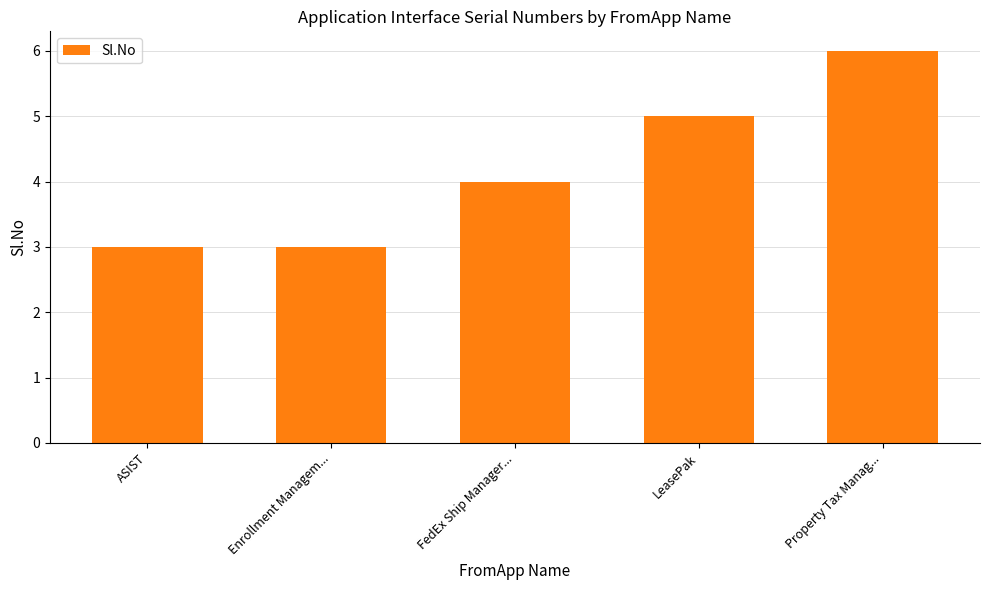

Reading right to left, list all the values displayed in this chart.

Property Tax Manag...=6	LeasePak=5	FedEx Ship Manager...=4	Enrollment Managem...=3	ASIST=3